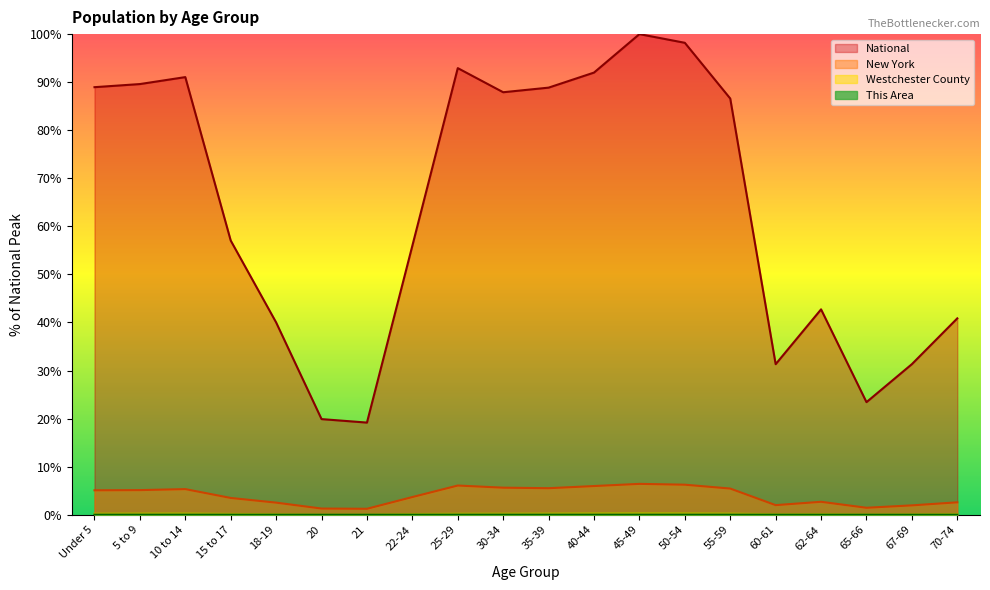

What is the label of the 16th point from the left?

60-61